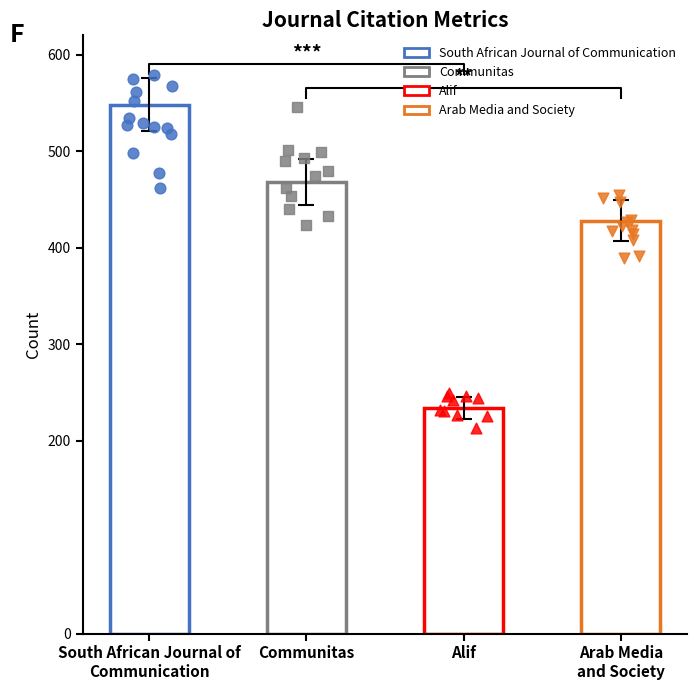

What is the change in value from South African Journal of
Communication to Communitas?

-80